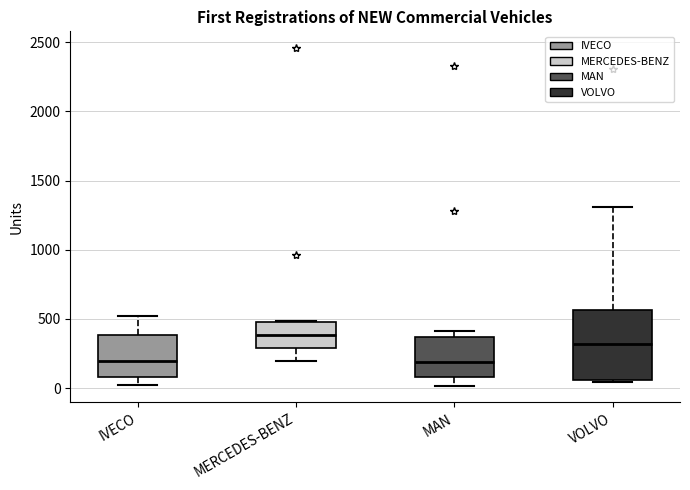

Where does the lower whisker of the box for MERCEDES-BENZ end on the y-axis? The values are not printed on the chart, so give them approximately, as read against the axis.

200